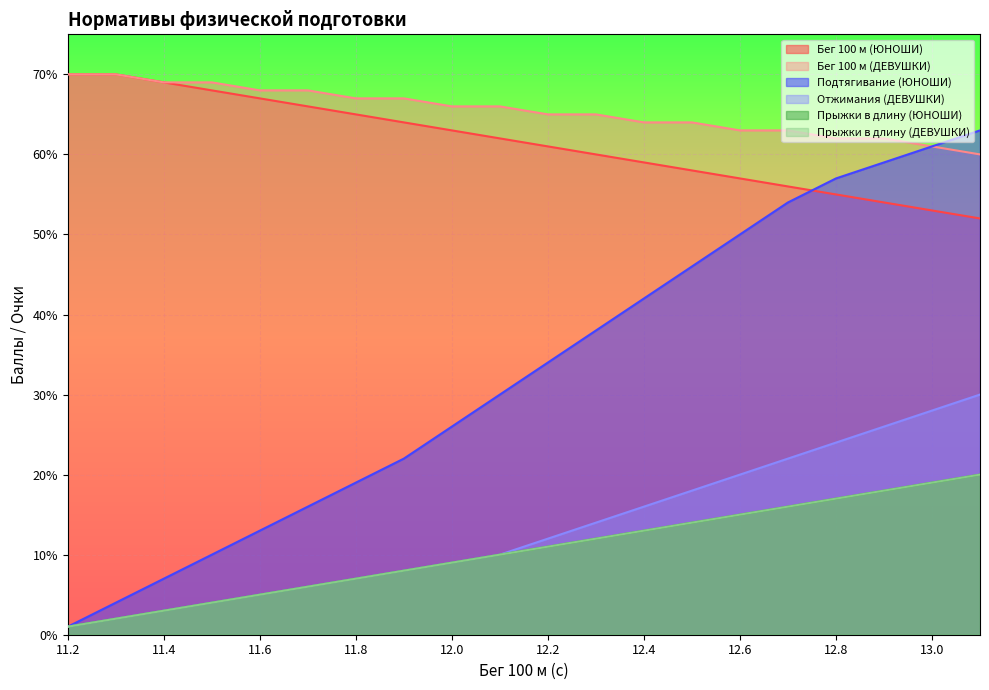

At how many categories does at least one series exceed 52?

20